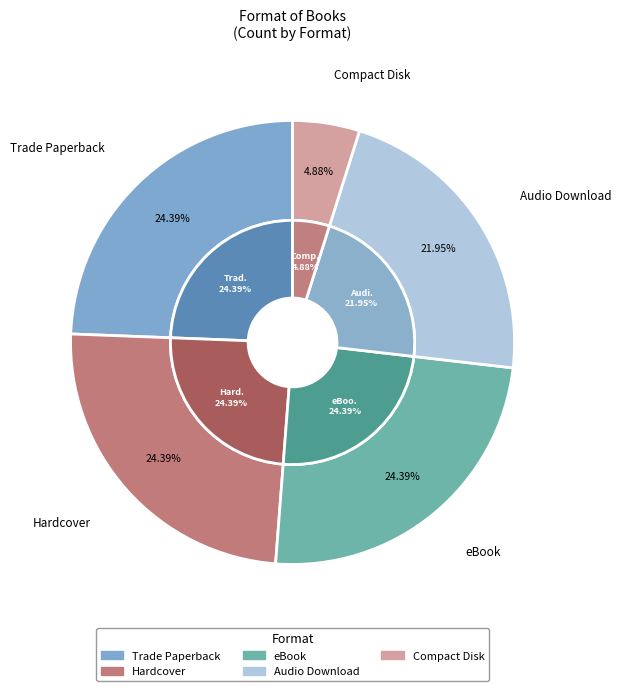

Which category has the biggest portion of the pie?

Trade Paperback